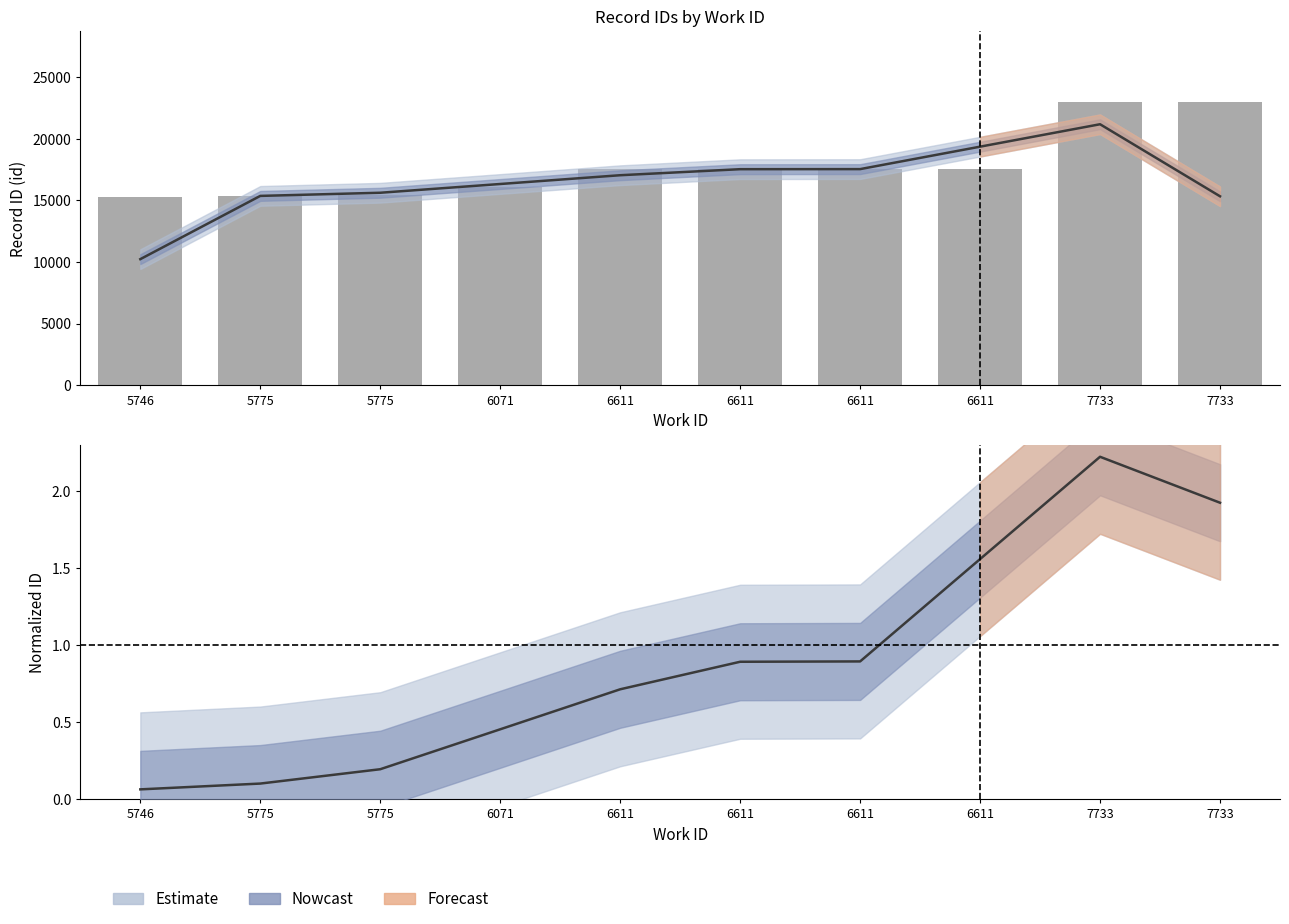

What is the sum of the Raw id values at 5775 and 5746?

30700.0